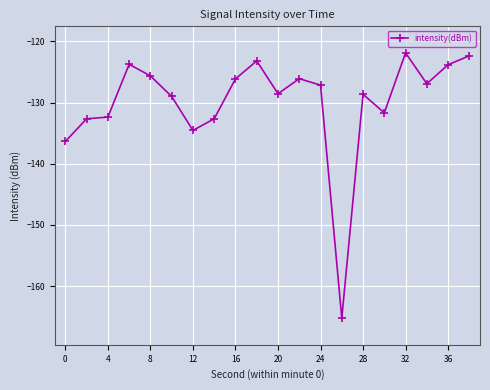

What is the sum of all values?

-2598.8